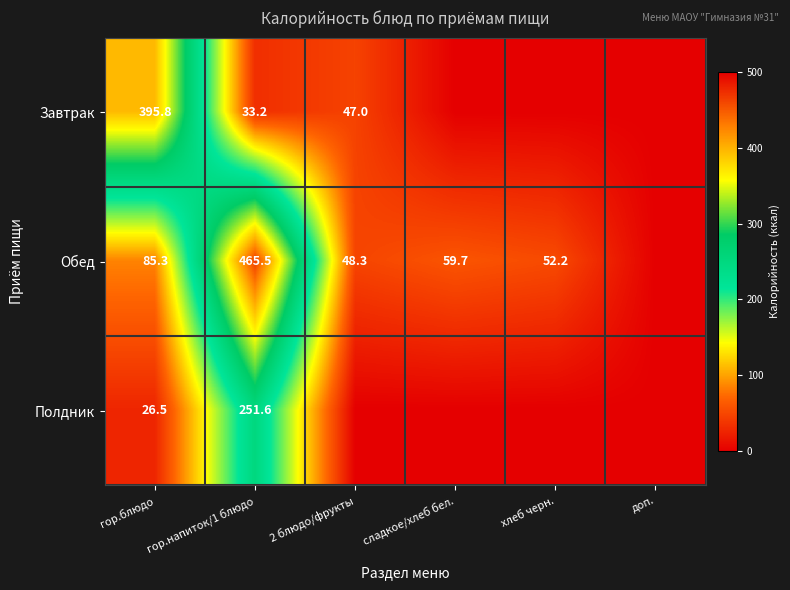

What is the total value across all series at гор.блюдо?

507.6